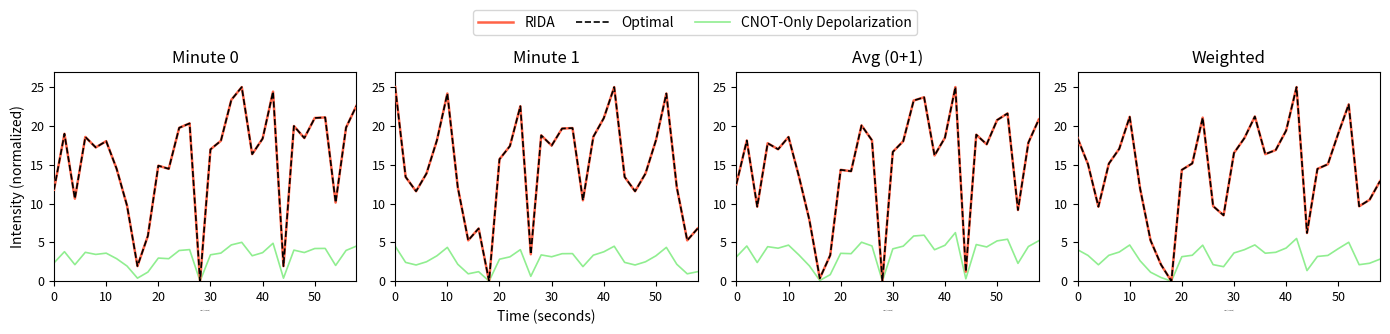

What is the difference between the second highest and second lowest values in the RIDA series?

22.5